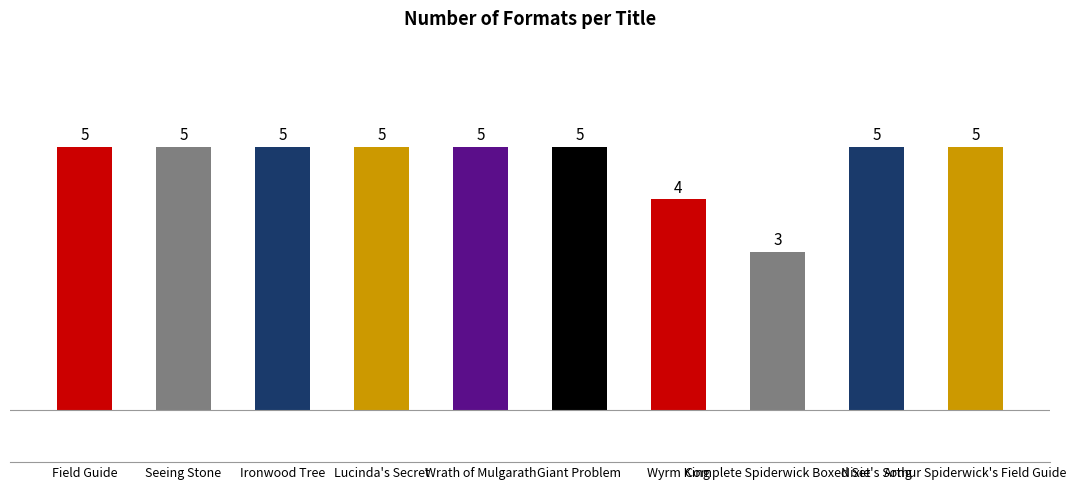

How many series are shown in this chart?

1